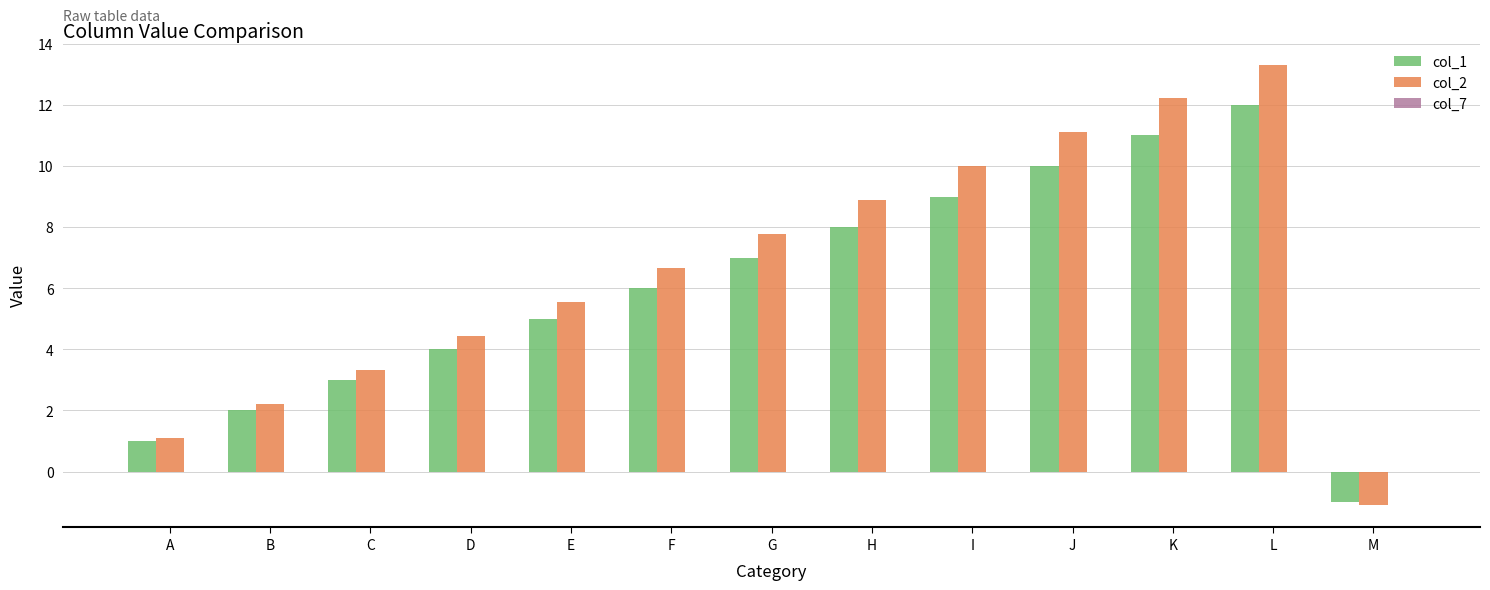

How many distinct data groups are displayed?

2